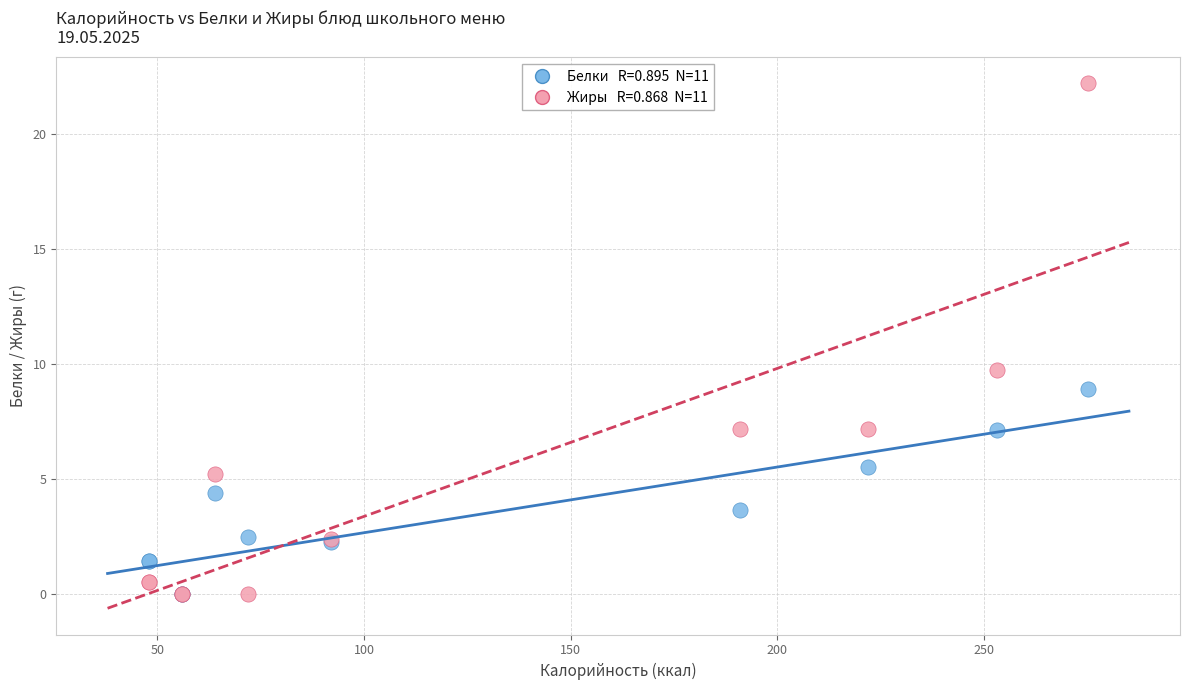

Across all series, what Y value is closest to 11?

9.7